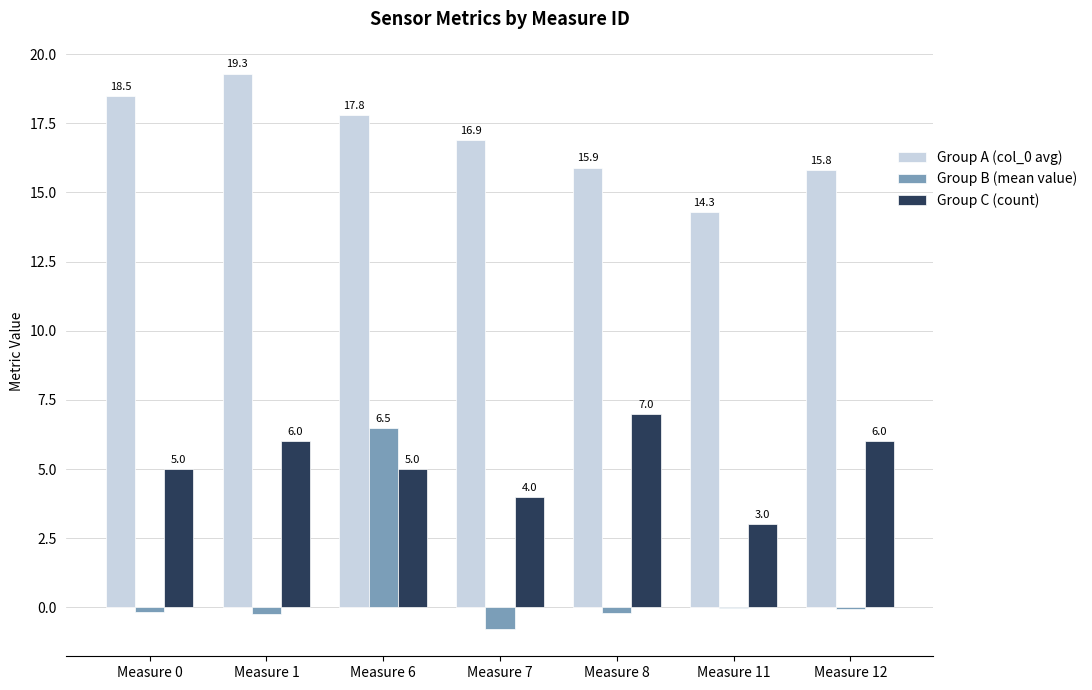

Is it true that Group A (col_0 avg) equals 16.9 at Measure 7?

True